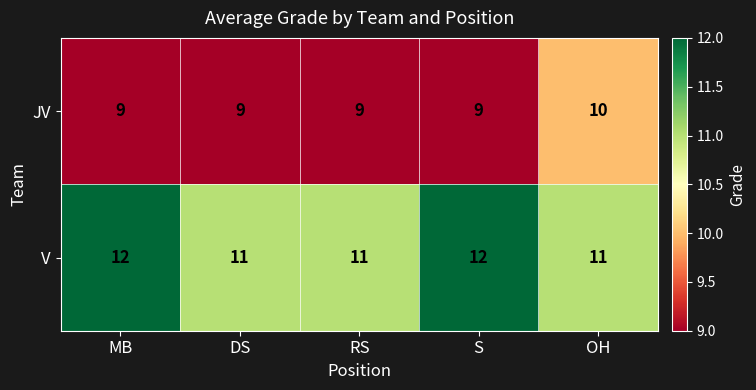

Count the number of data series in this chart.

2